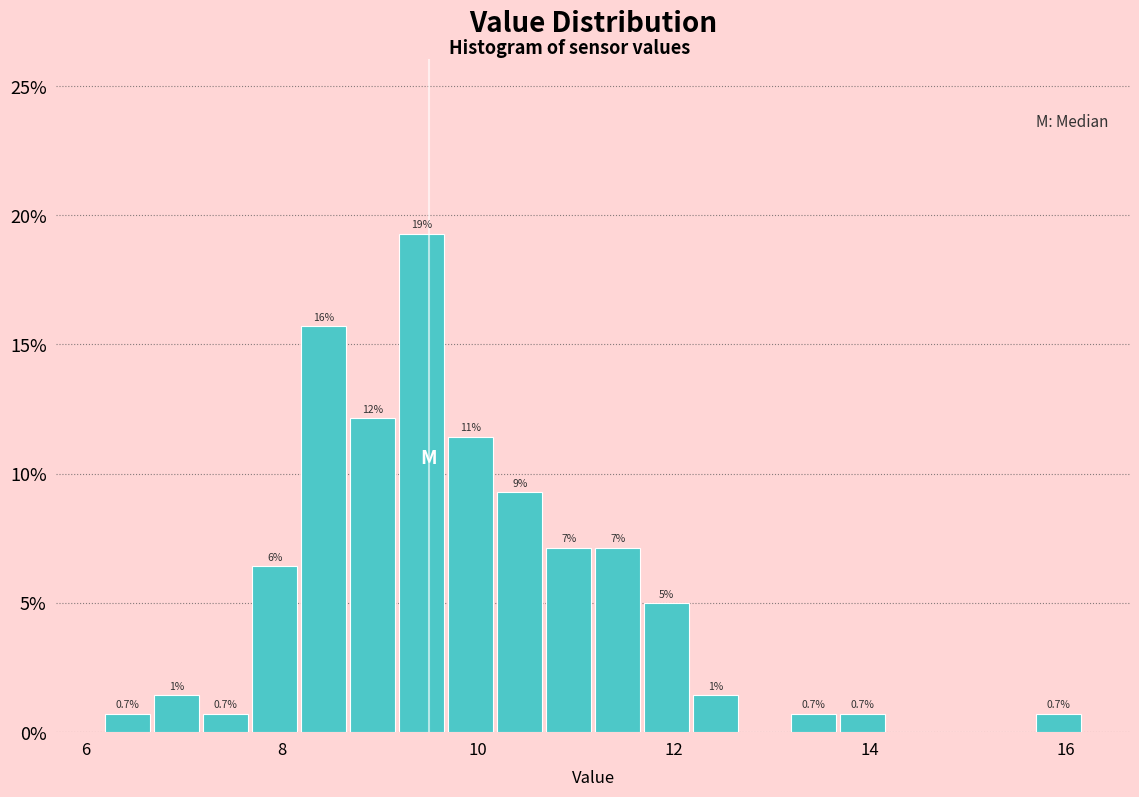

Around what value on the x-axis is the tallest bar? Give the approximate position of its centre, as read against the axis.

9.4